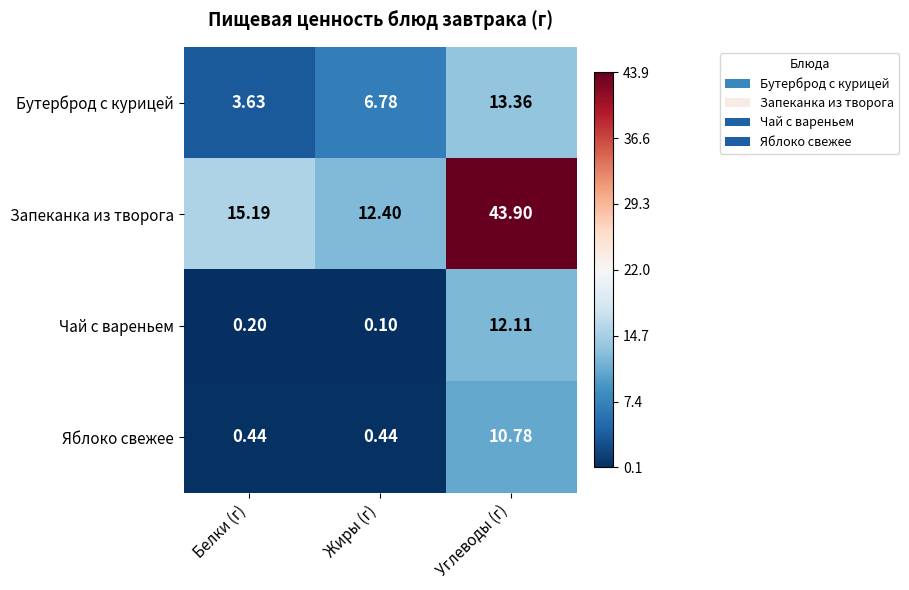

Which series has the largest total across all categories?

Запеканка из творога